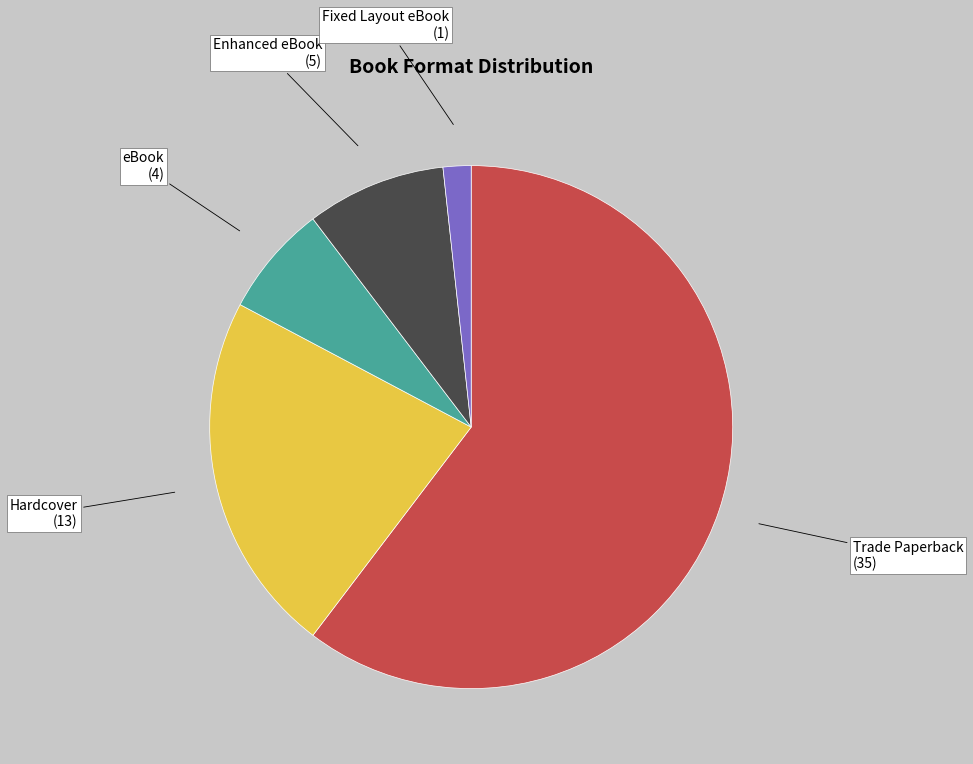

What is the smallest slice in the pie chart?

Fixed Layout eBook